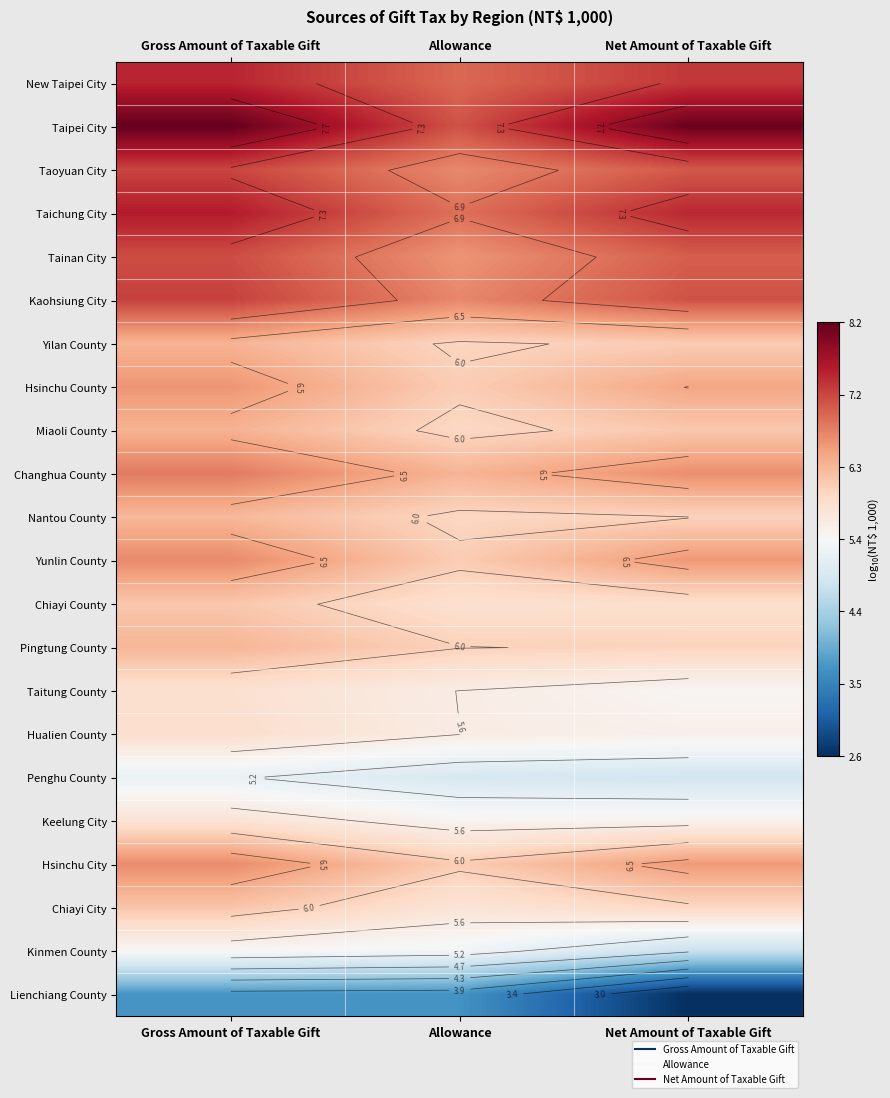

Which has a higher value, Net Amount of Taxable Gift or Allowance?

Net Amount of Taxable Gift